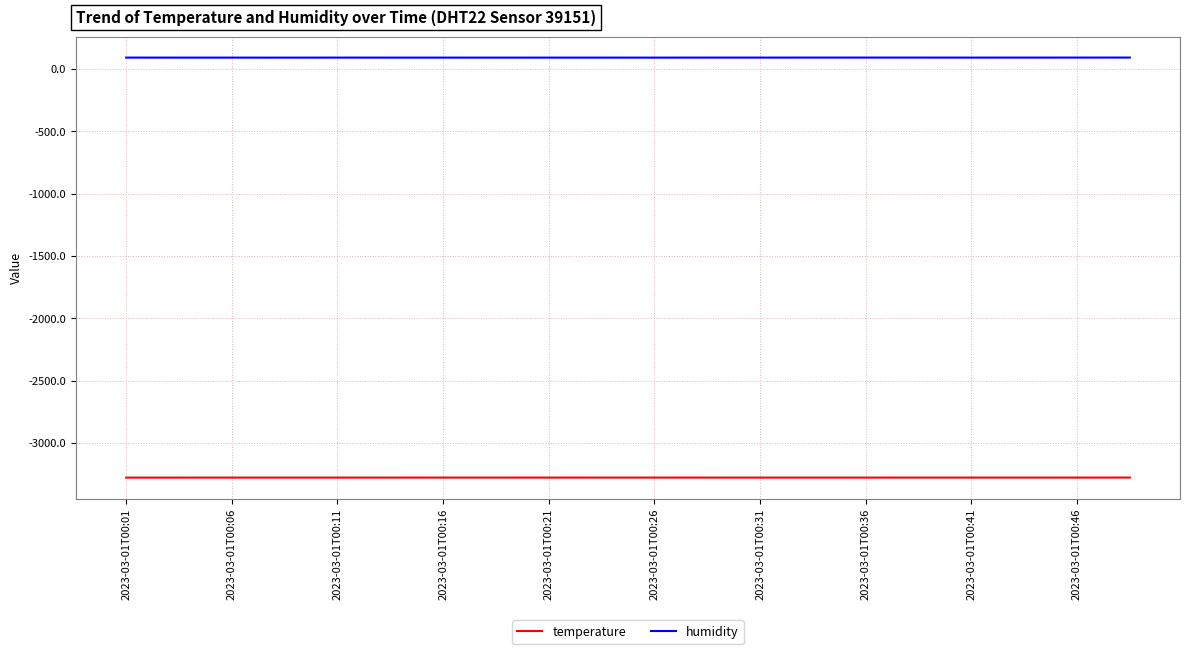

What is the minimum value for temperature?

-3276.6